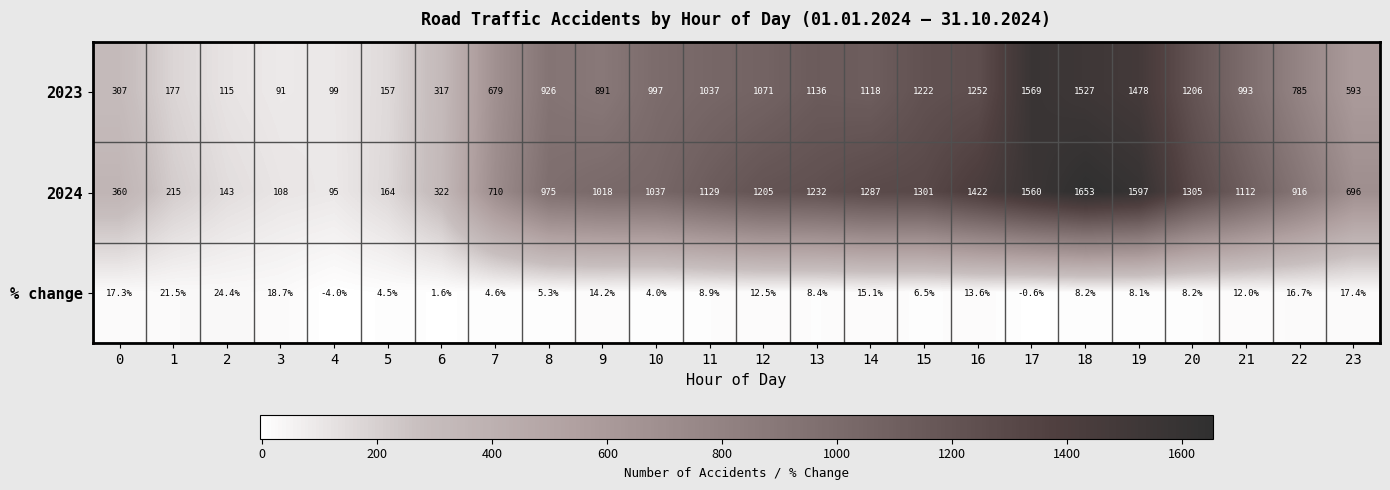

What is the average value of the 2024 series?

898.4